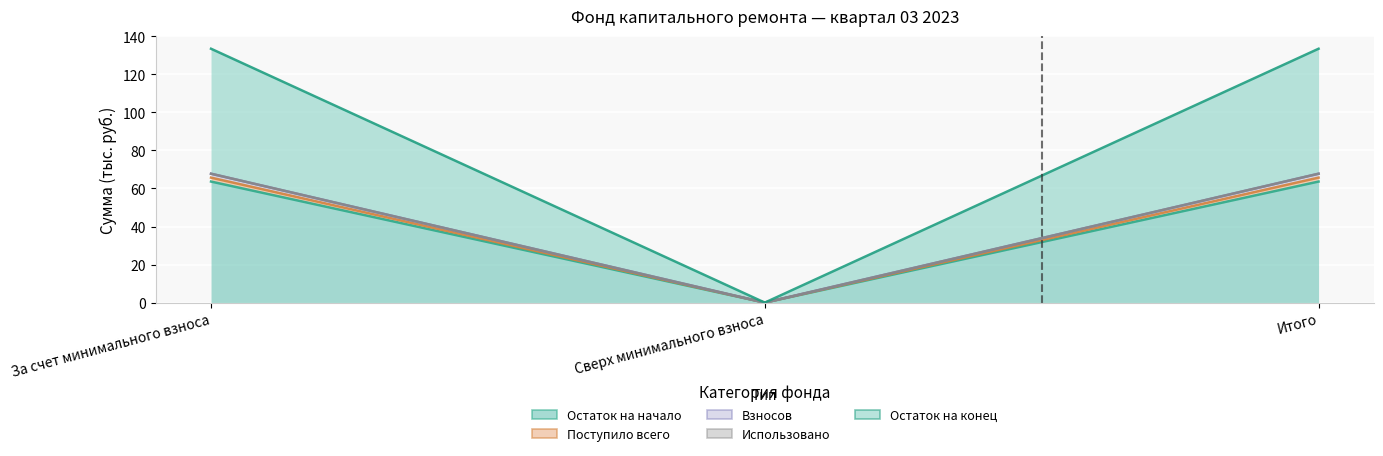

At how many categories does at least one series exceed 96?

2